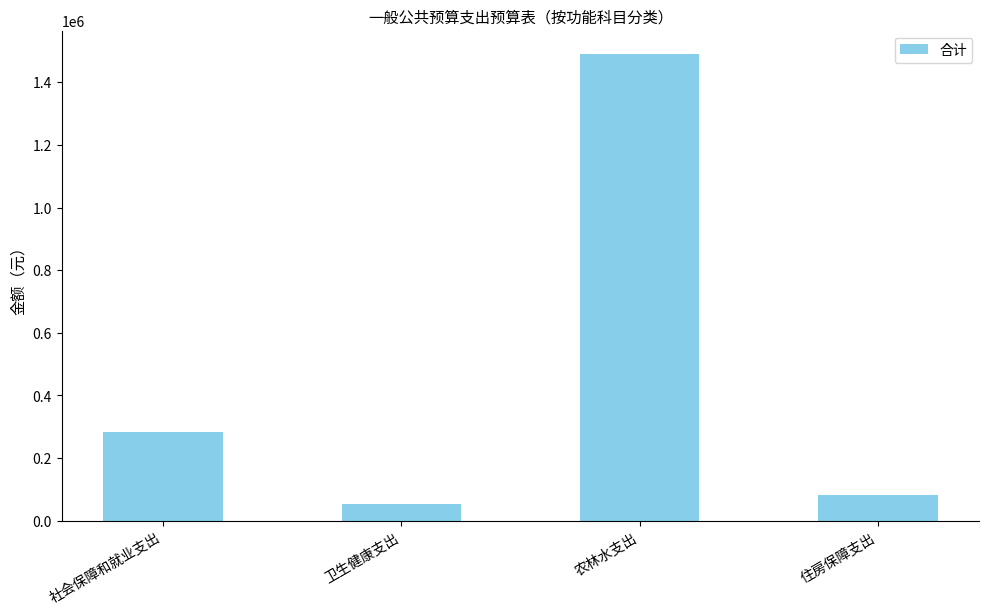

Is it true that the value at 农林水支出 is 1490366.2?

True